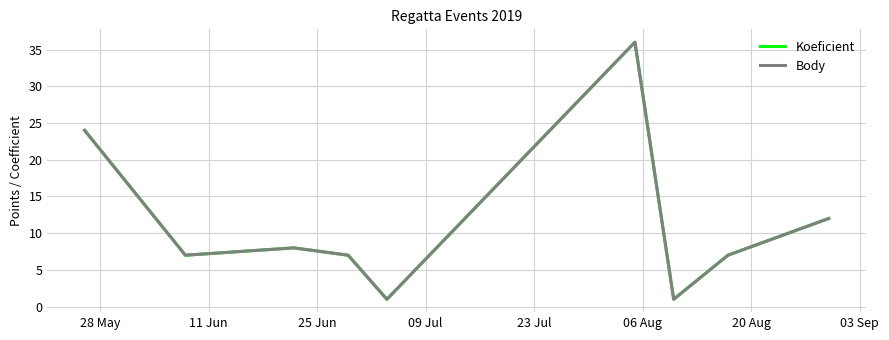

What is the average value of the Koeficient series?

11